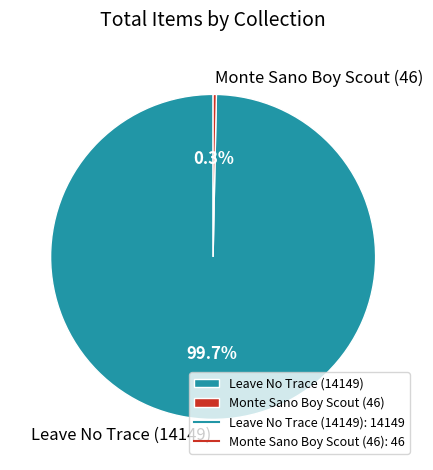

To the nearest percent, what is the average slice percentage?

50%